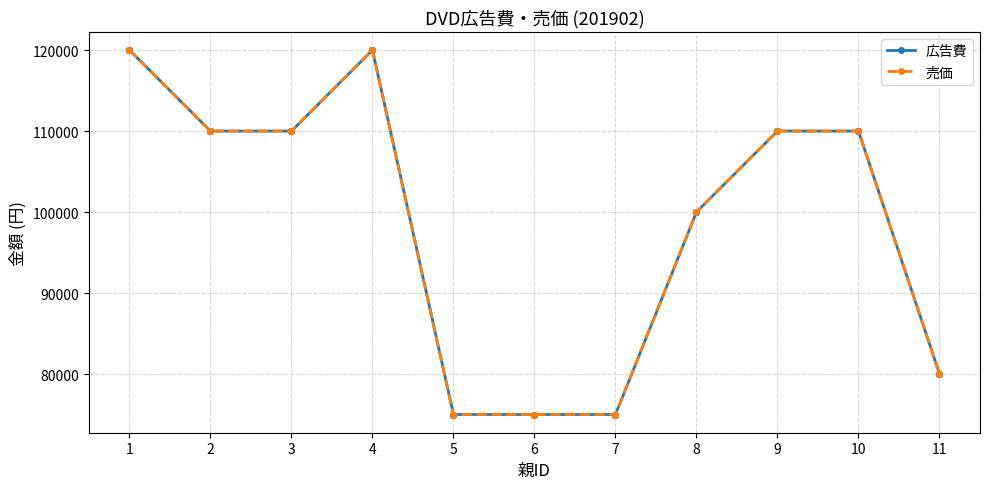

At which category is the sum across all series the highest?

1